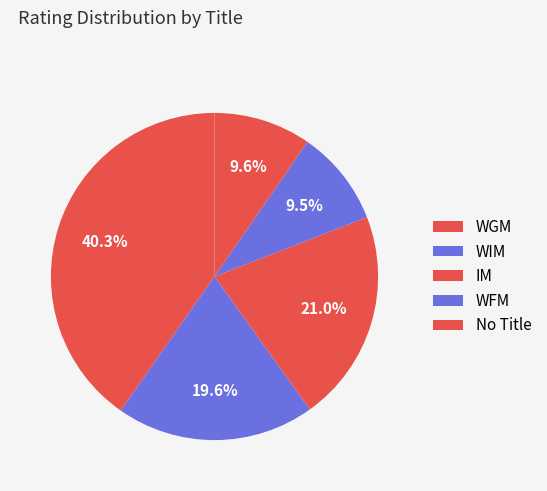

What percentage is the WFM slice, to the nearest percent?

9%